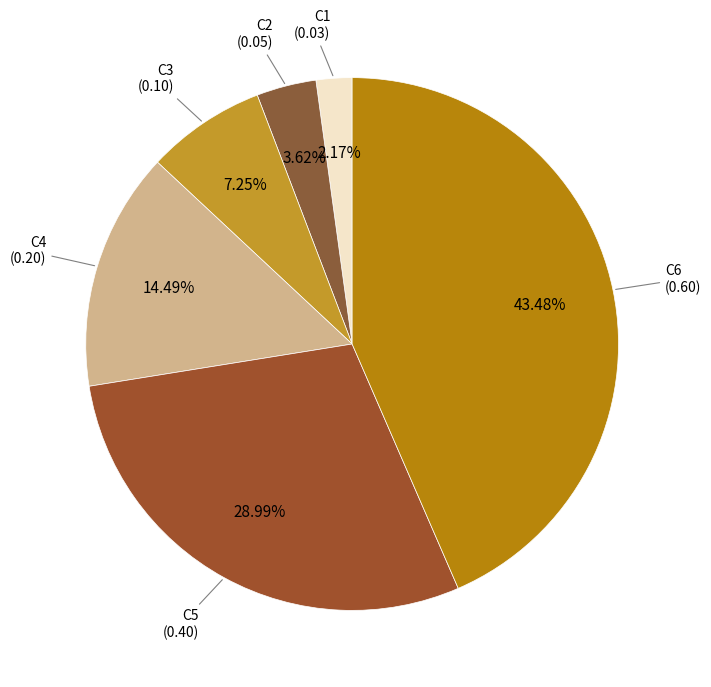

Rank the categories by value from highest to lowest.

C6, C5, C4, C3, C2, C1